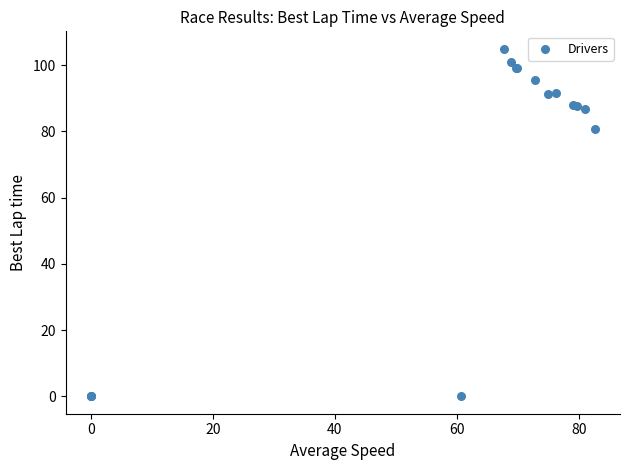

What Y value in the scatter plot is closest to 52?

80.8